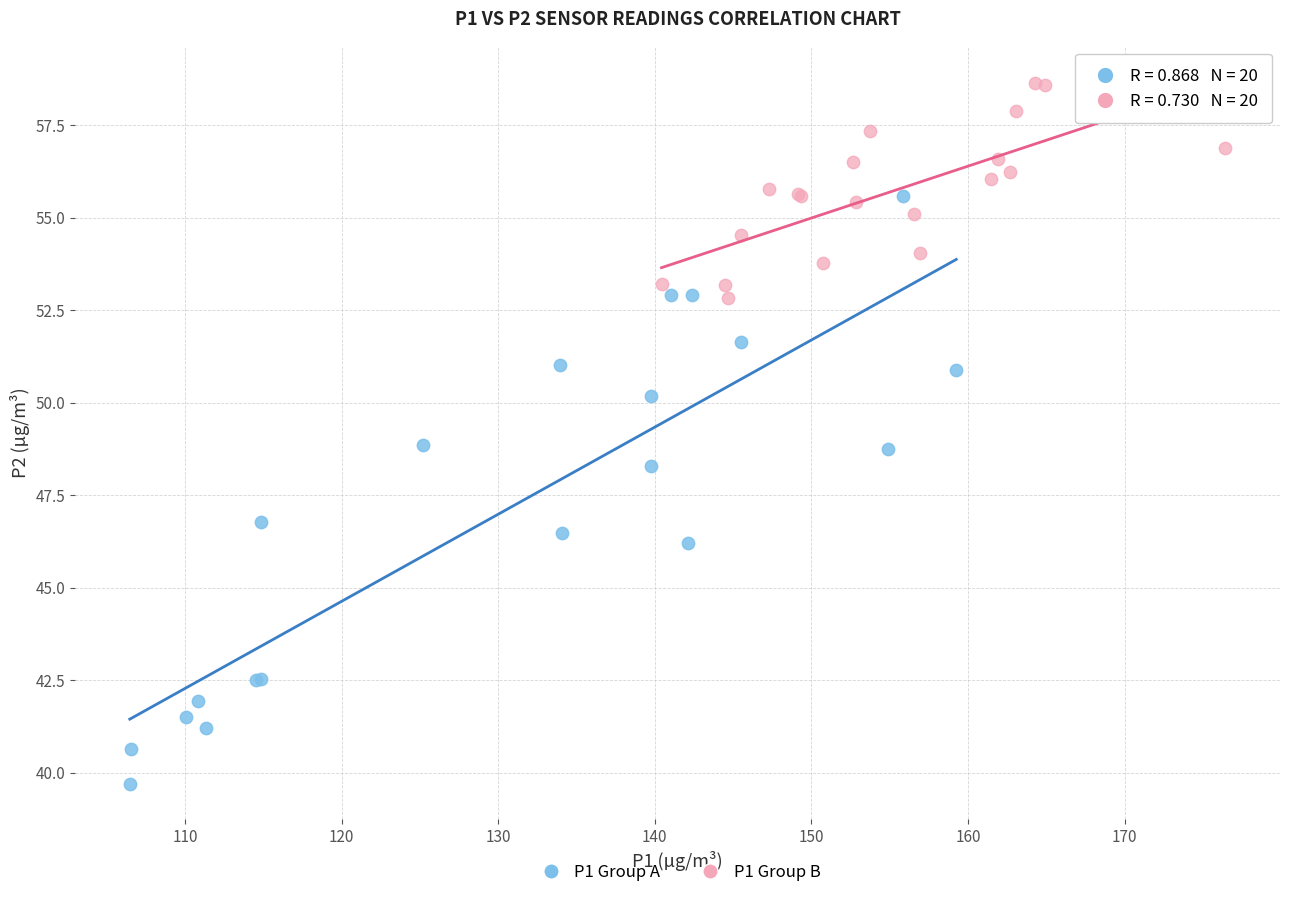

Which series reaches the maximum Y coordinate?

P1 Group B